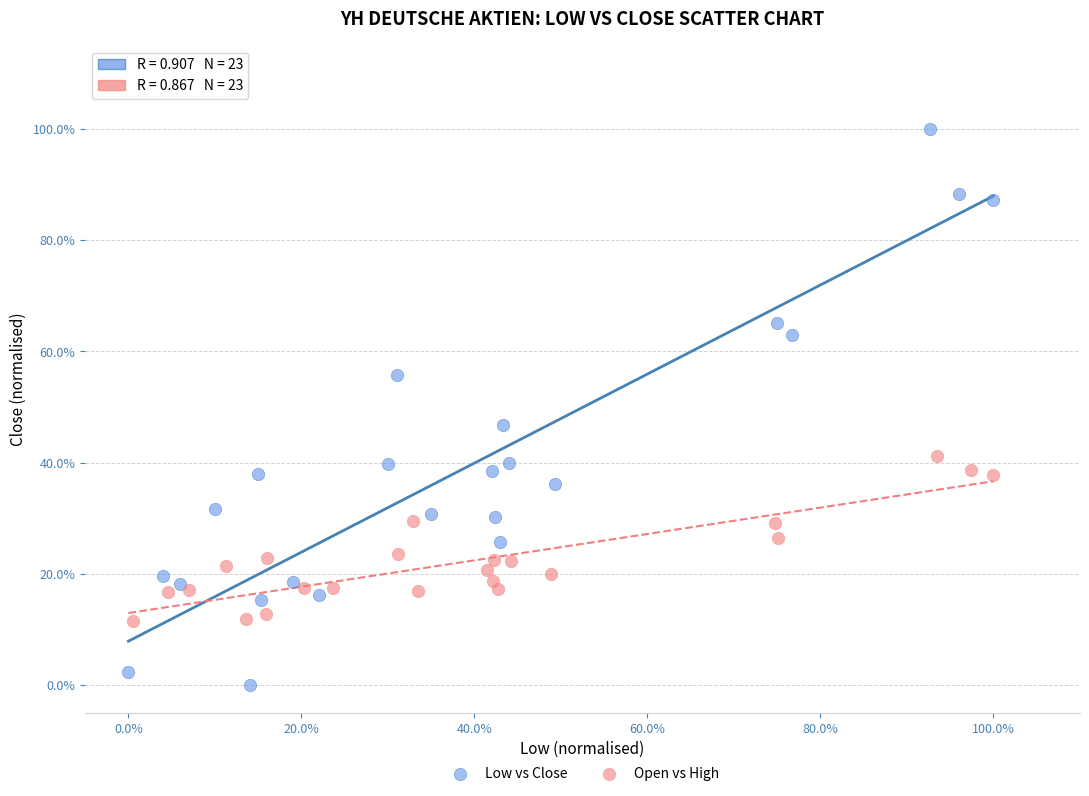

Which series has the largest Y range (max minus min)?

Low vs Close